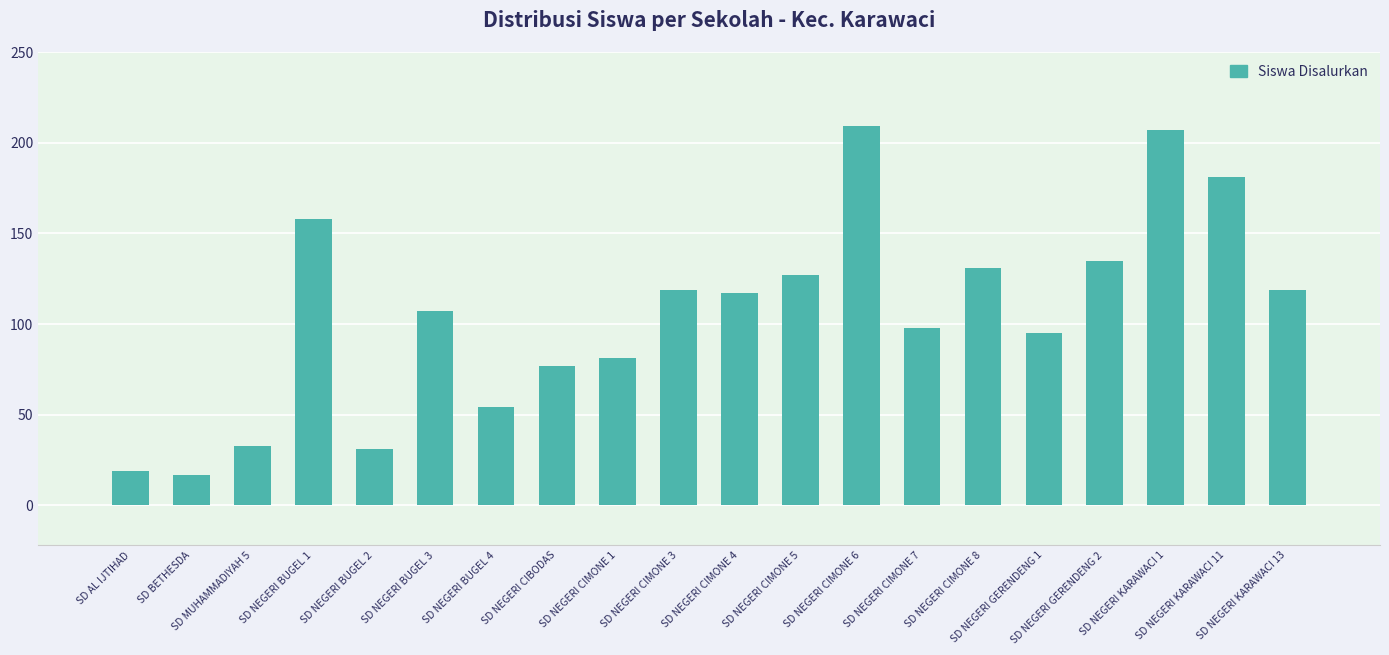

What is the smallest value displayed?

17